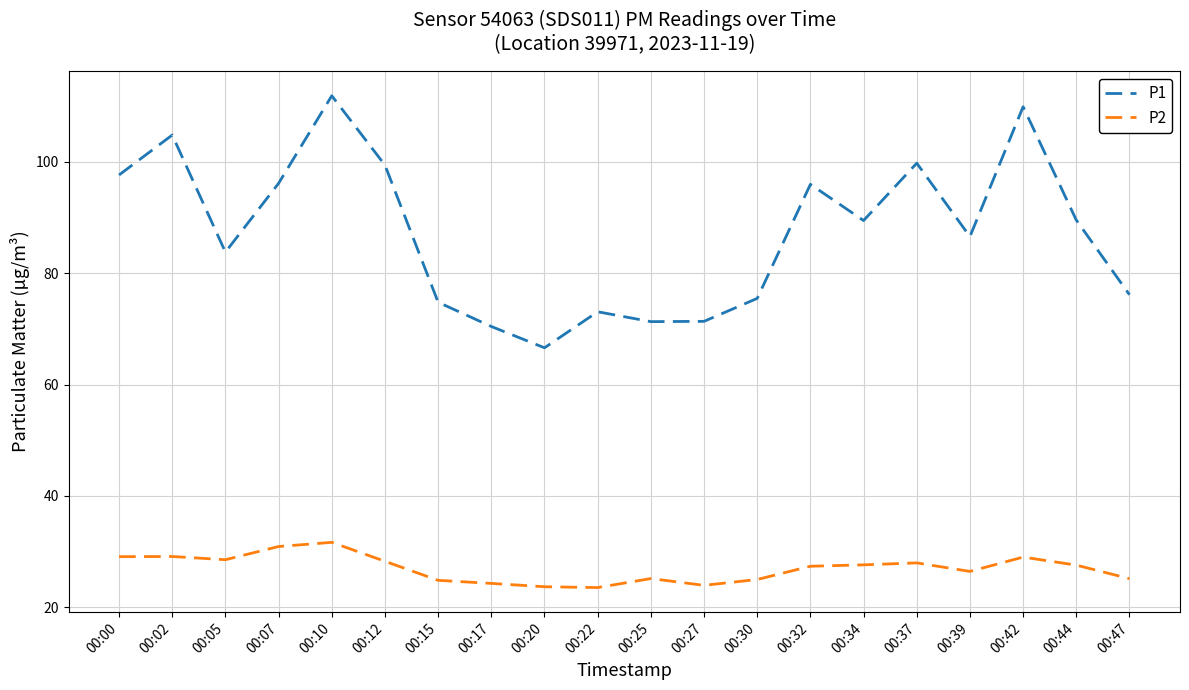

How many values in the P1 series exceed 89?

10